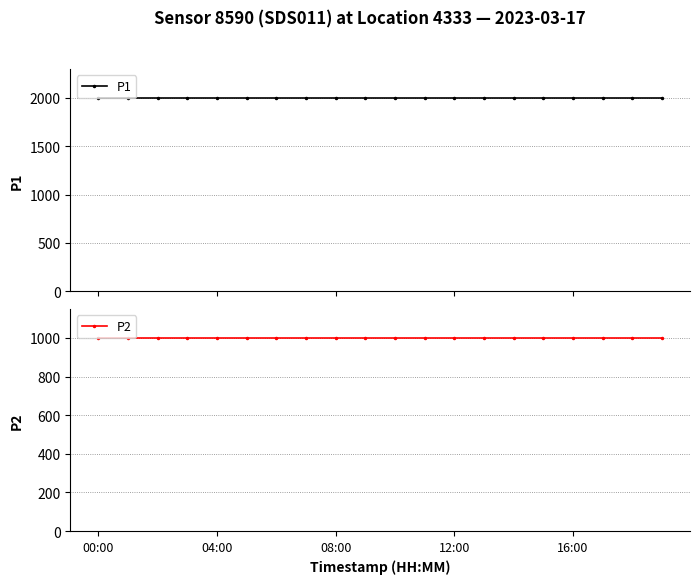

What is the lowest value of the P2 series?

999.9